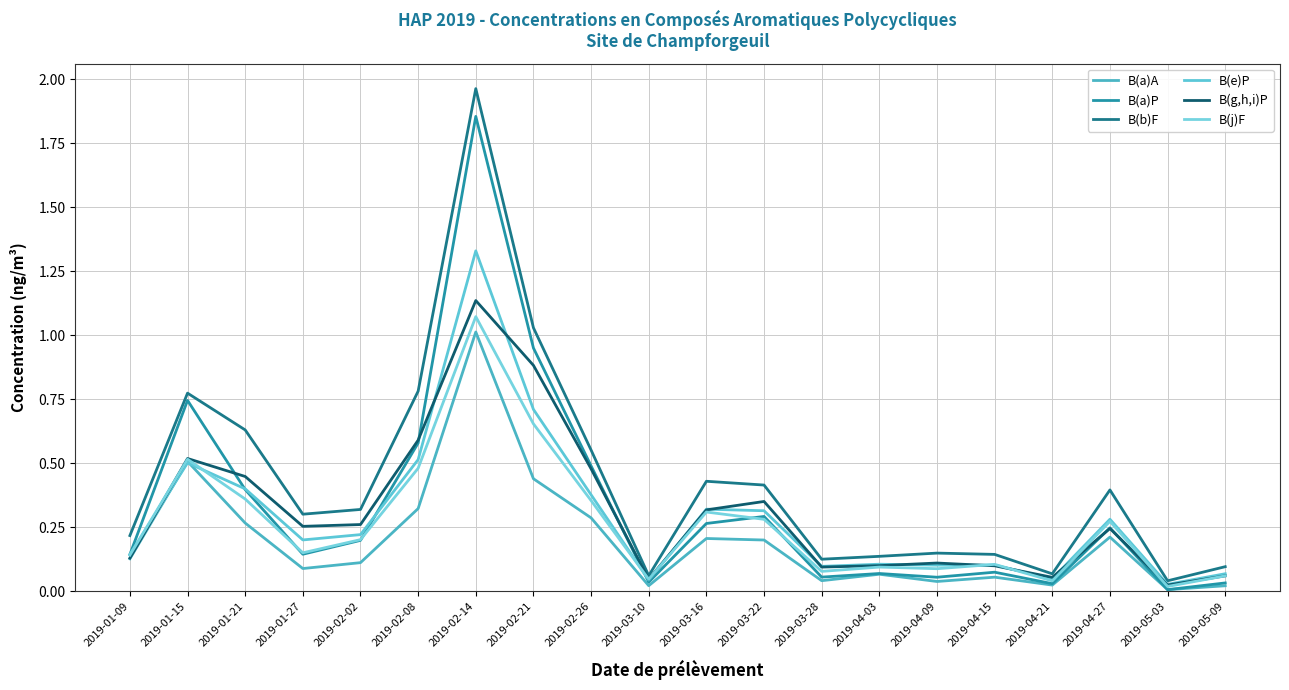

At which category does B(a)A reach its first local peak?

2019-01-15